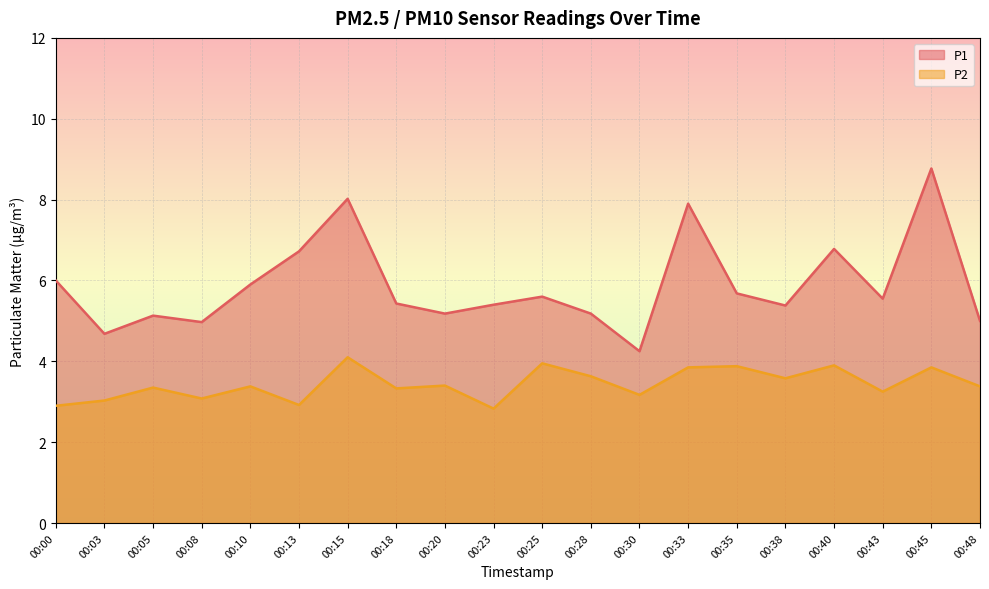

Reading right to left, extract all data points from this chart.

P1: 00:48=5.0	00:45=8.8	00:43=5.5	00:40=6.8	00:38=5.4	00:35=5.7	00:33=7.9	00:30=4.2	00:28=5.2	00:25=5.6	00:23=5.4	00:20=5.2	00:18=5.4	00:15=8.0	00:13=6.7	00:10=5.9	00:08=5.0	00:05=5.1	00:03=4.7	00:00=6.0
P2: 00:48=3.4	00:45=3.9	00:43=3.2	00:40=3.9	00:38=3.6	00:35=3.9	00:33=3.9	00:30=3.2	00:28=3.6	00:25=4.0	00:23=2.8	00:20=3.4	00:18=3.3	00:15=4.1	00:13=2.9	00:10=3.4	00:08=3.1	00:05=3.4	00:03=3.0	00:00=2.9